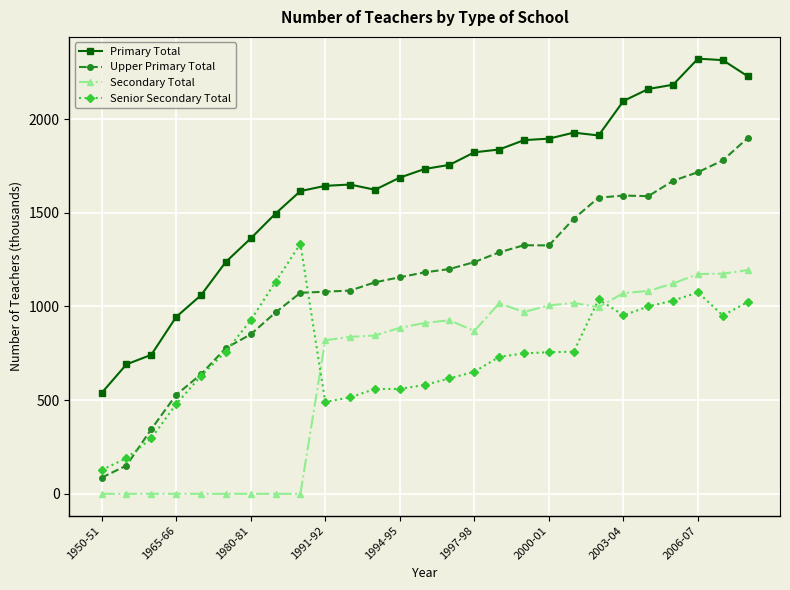

What is the lowest value of the Upper Primary Total series?

86.0